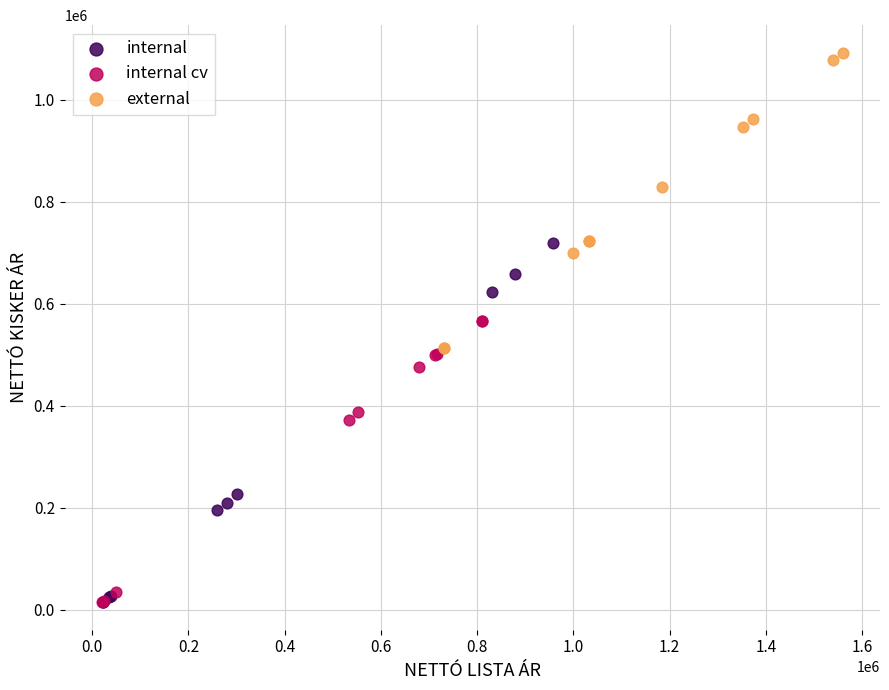

Which series has the widest spread of Y values?

internal